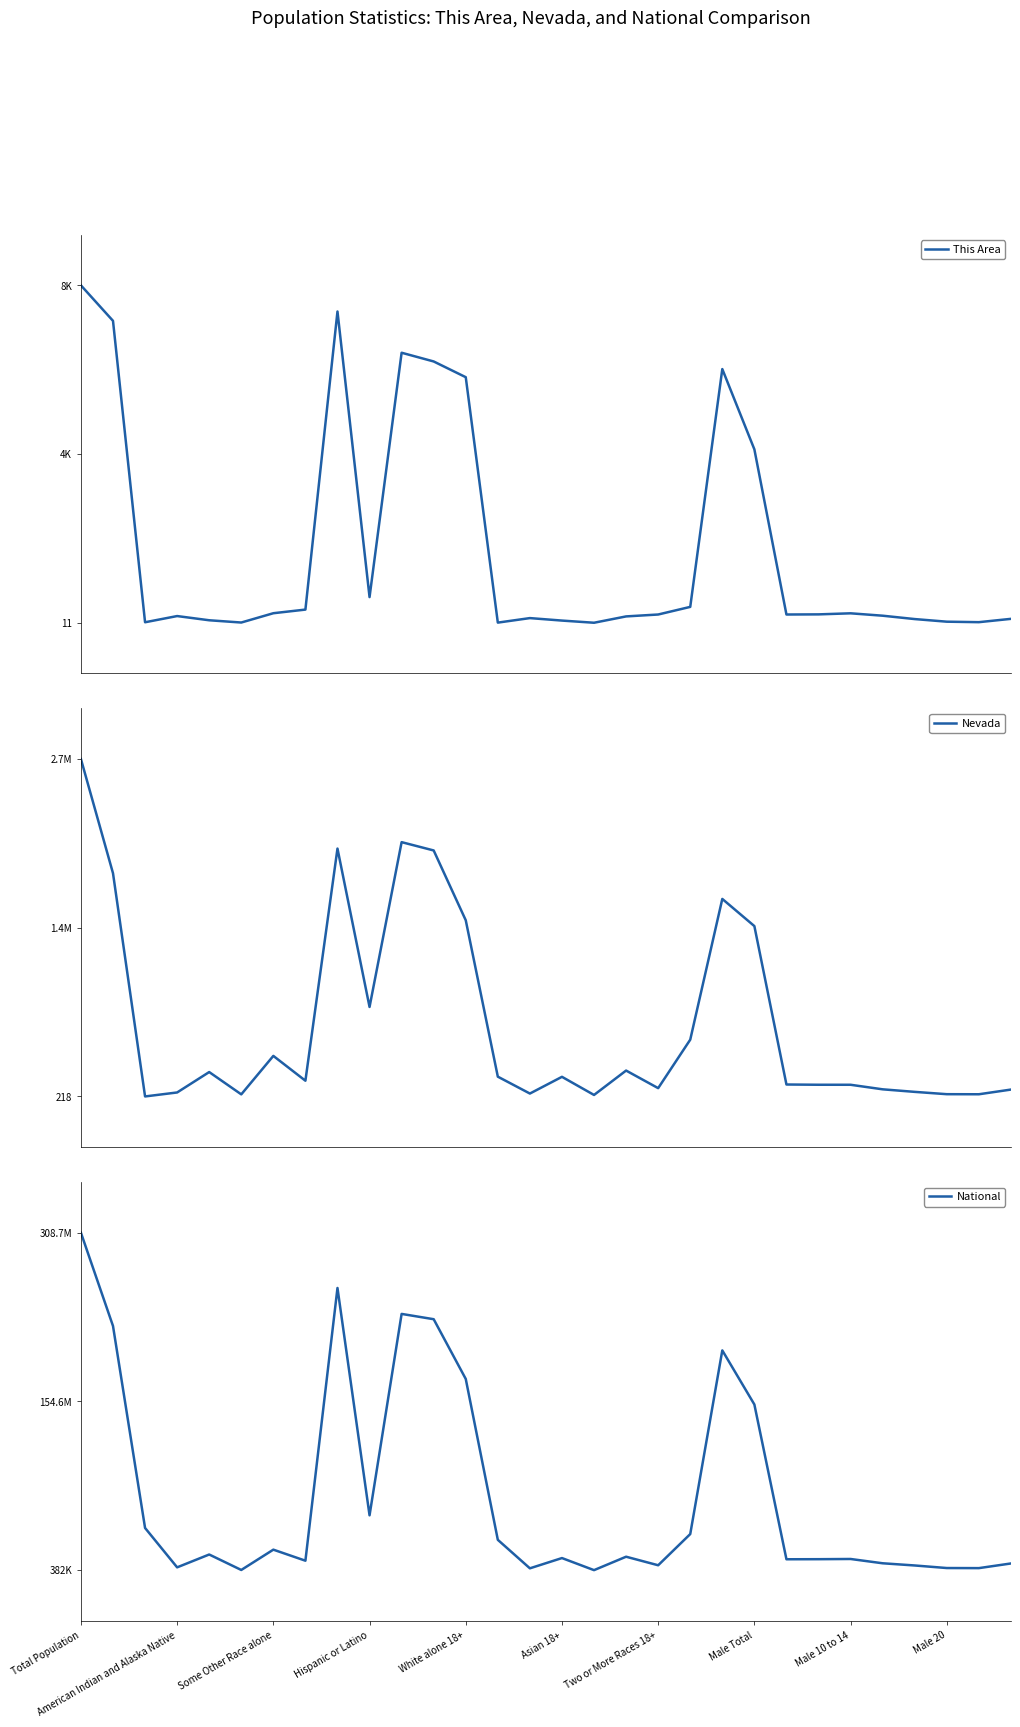

How many values in the National series are below 12651574?

15